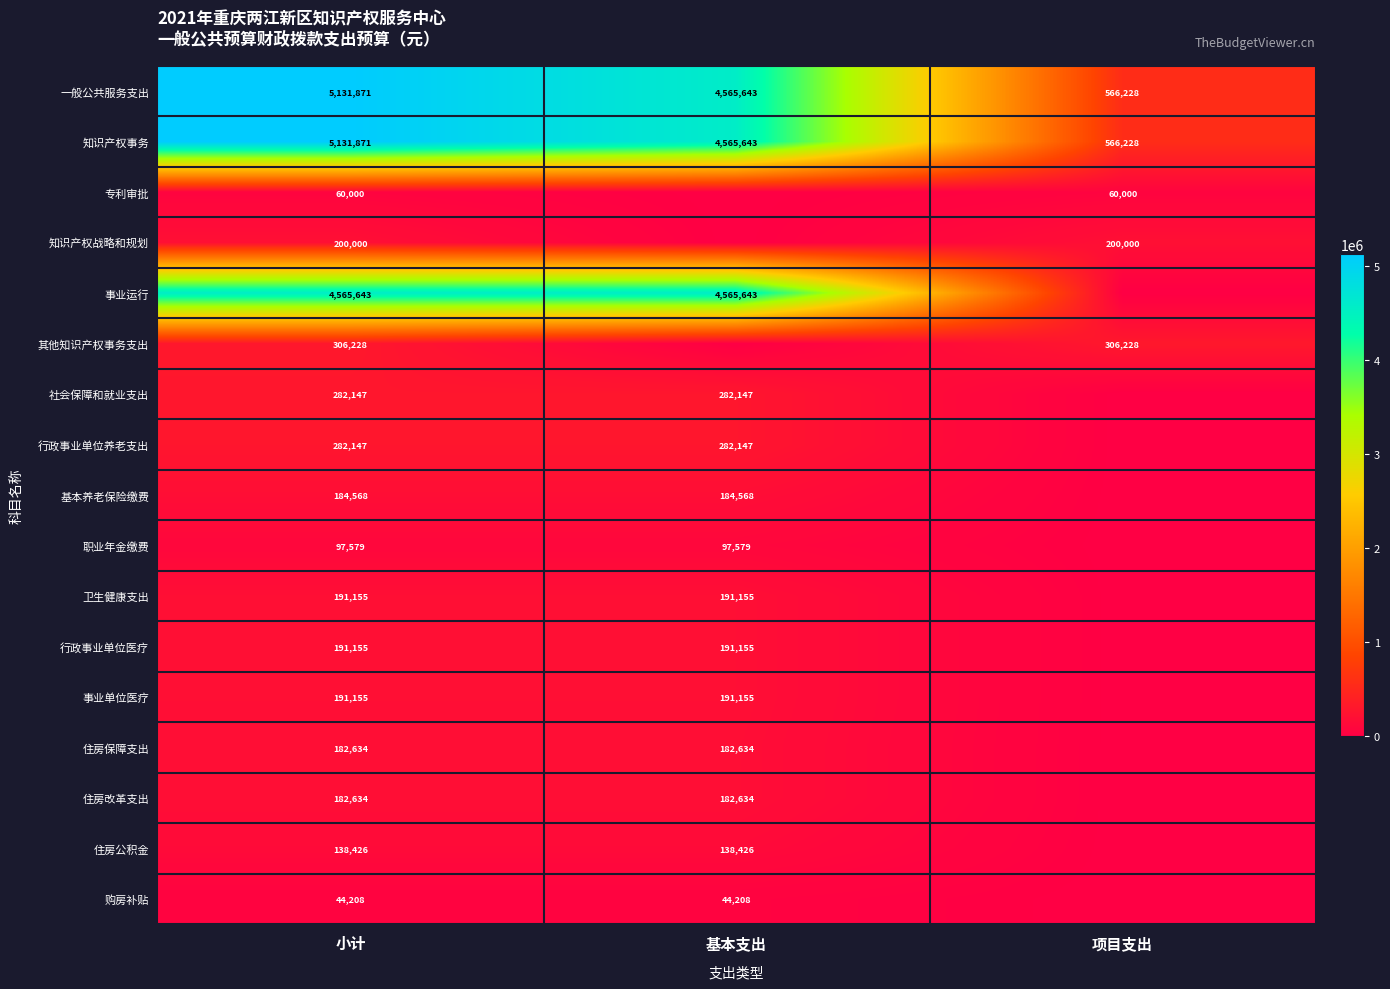

What is the sum of all 一般公共服务支出 values?

10263742